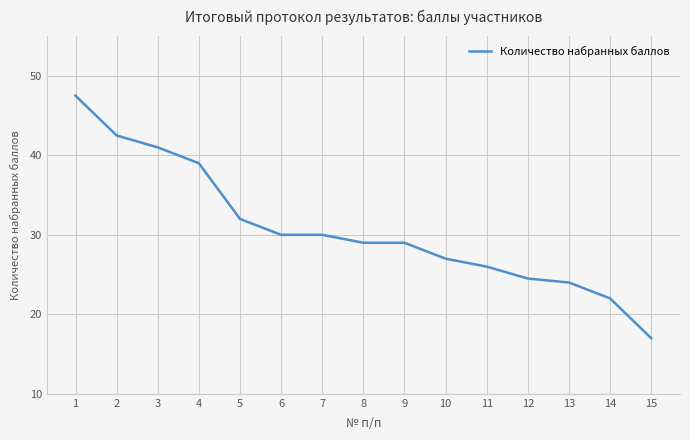

Is it true that the value at 2 is 42.5?

True